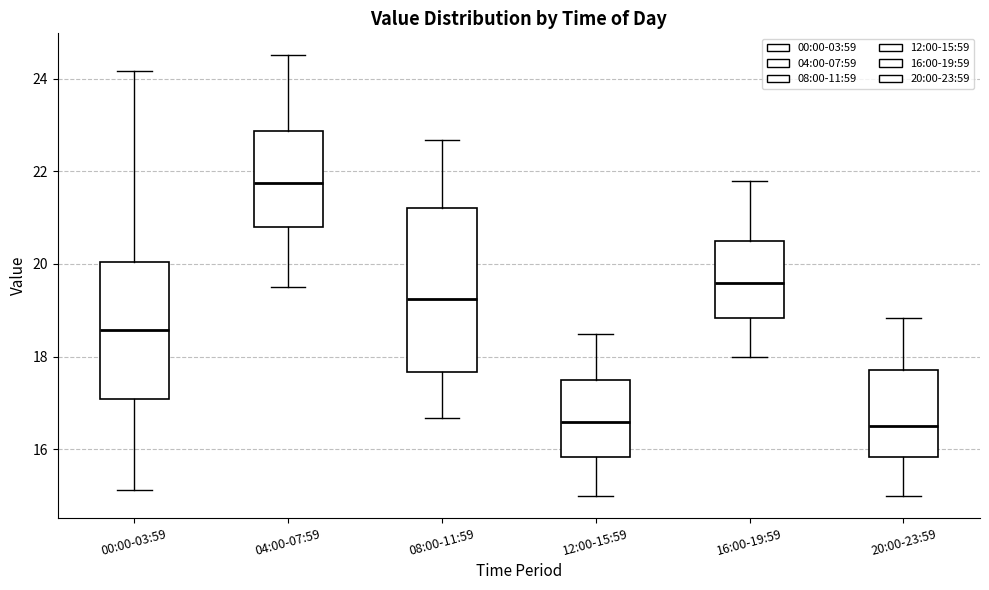

Reading left to right, read every box against the y-axis: the position of its median line, the range the box covers, and the ends of its whiskers. The values are not printed on the chart, so give them approximately, as read against the axis.

00:00-03:59: median 18.6, box 17.0 to 20.0, whiskers 15.2 to 24.2
04:00-07:59: median 21.8, box 20.8 to 22.8, whiskers 19.6 to 24.6
08:00-11:59: median 19.2, box 17.6 to 21.2, whiskers 16.6 to 22.6
12:00-15:59: median 16.6, box 15.8 to 17.6, whiskers 15.0 to 18.6
16:00-19:59: median 19.6, box 18.8 to 20.6, whiskers 18.0 to 21.8
20:00-23:59: median 16.6, box 15.8 to 17.8, whiskers 15.0 to 18.8